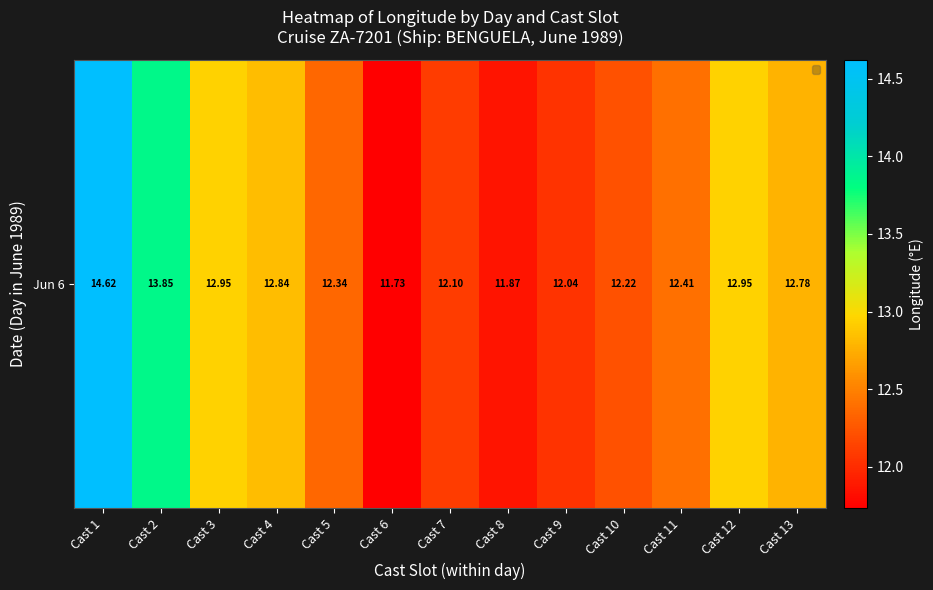

Reading right to left, extract all data points from this chart.

Cast 13=12.8	Cast 12=12.9	Cast 11=12.4	Cast 10=12.2	Cast 9=12.0	Cast 8=11.9	Cast 7=12.1	Cast 6=11.7	Cast 5=12.3	Cast 4=12.8	Cast 3=12.9	Cast 2=13.9	Cast 1=14.6